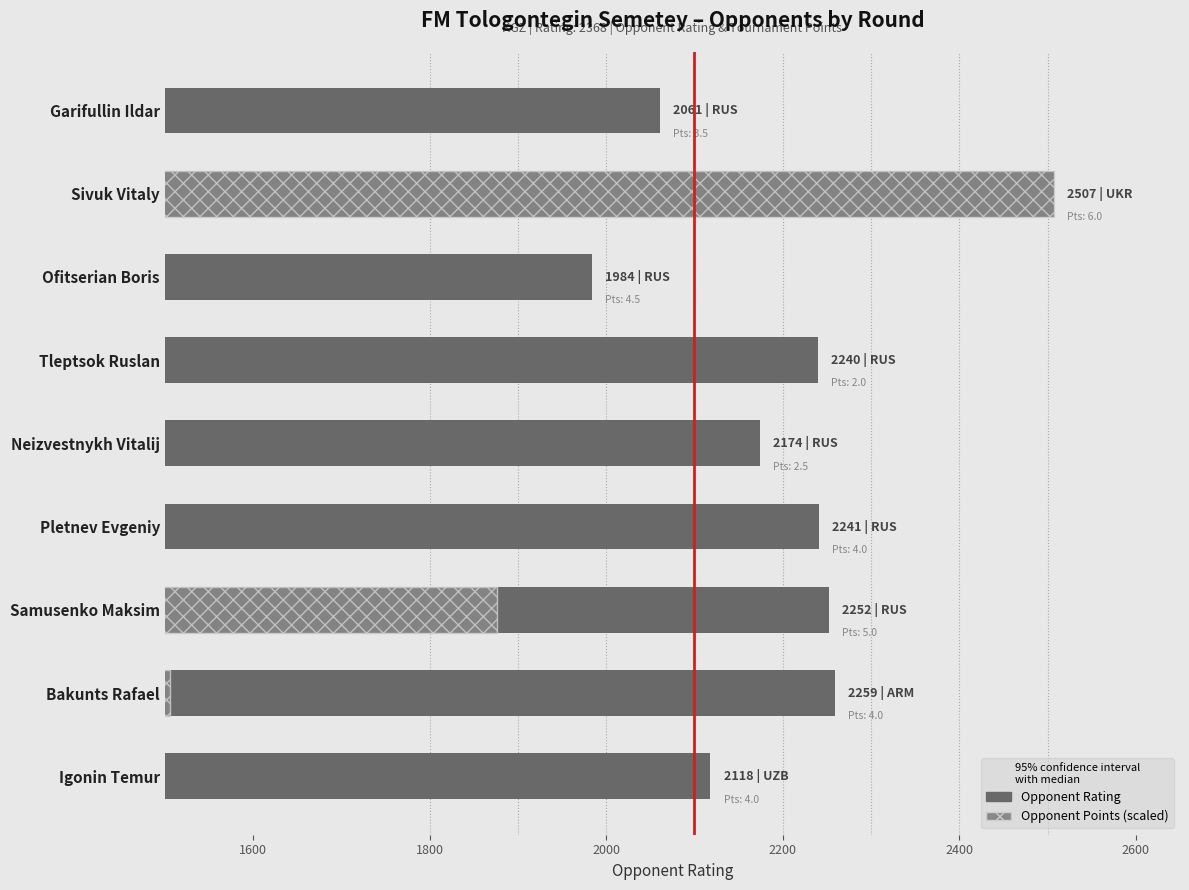

Between Igonin Temur and Samusenko Maksim, which is larger?

Samusenko Maksim